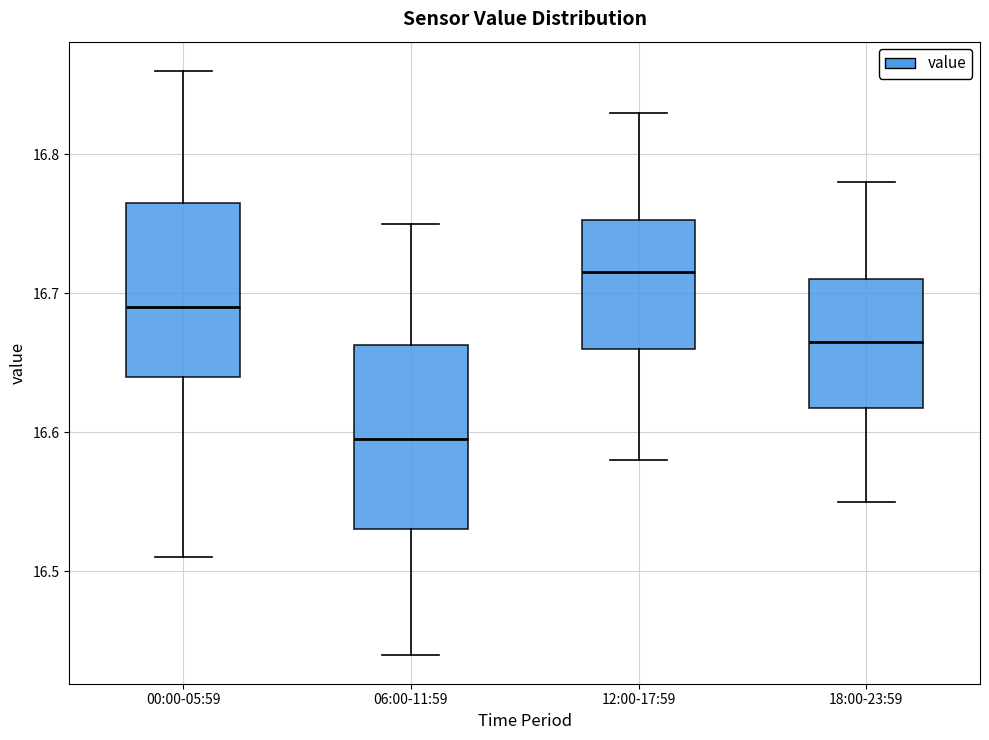

Reading left to right, read every box against the y-axis: the position of its median line, the range the box covers, and the ends of its whiskers. The values are not printed on the chart, so give them approximately, as read against the axis.

00:00-05:59: median 16.69, box 16.64 to 16.77, whiskers 16.51 to 16.86
06:00-11:59: median 16.60, box 16.53 to 16.66, whiskers 16.44 to 16.75
12:00-17:59: median 16.72, box 16.66 to 16.75, whiskers 16.58 to 16.83
18:00-23:59: median 16.67, box 16.62 to 16.71, whiskers 16.55 to 16.78